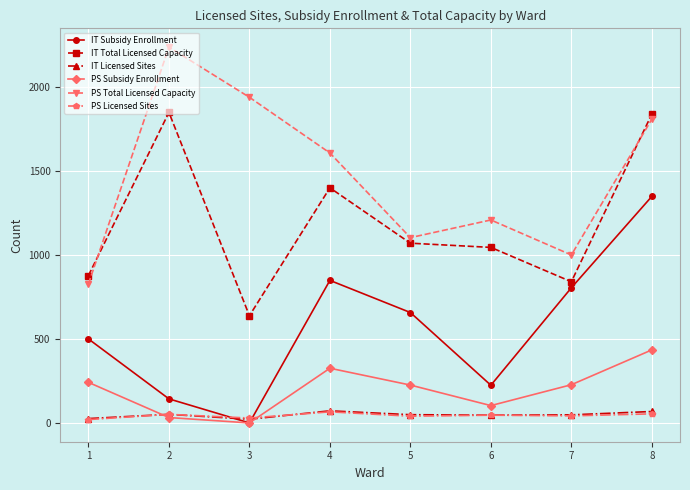

Which series has the largest total across all categories?

PS Total Licensed Capacity